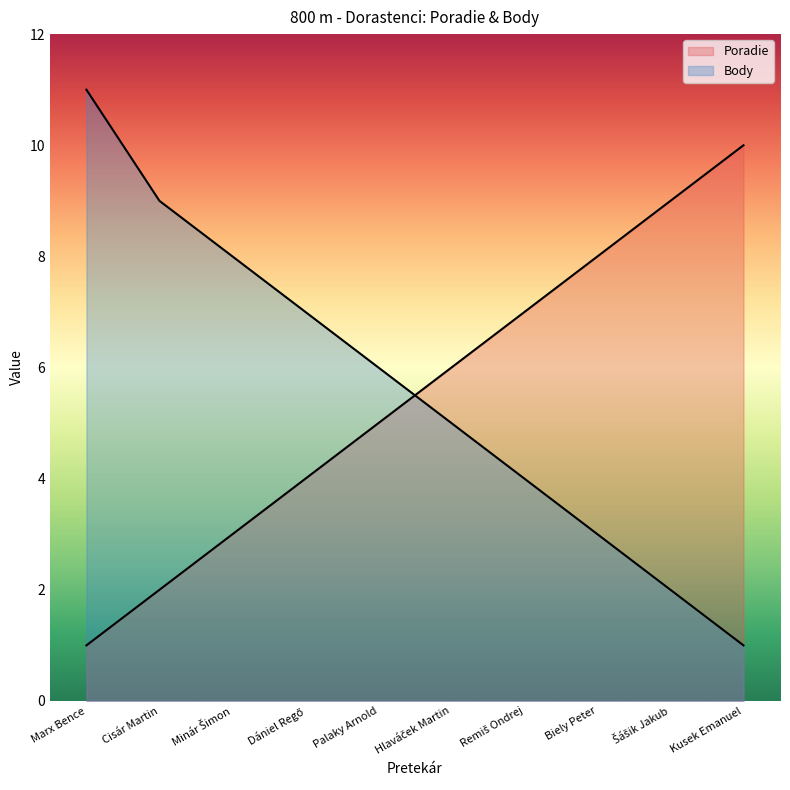

Rank the categories by Poradie value from lowest to highest.

Marx Bence, Cisár Martin, Minár Šimon, Dániel Regő, Palaky Arnold, Hlaváček Martin, Remiš Ondrej, Biely Peter, Šášik Jakub, Kusek Emanuel